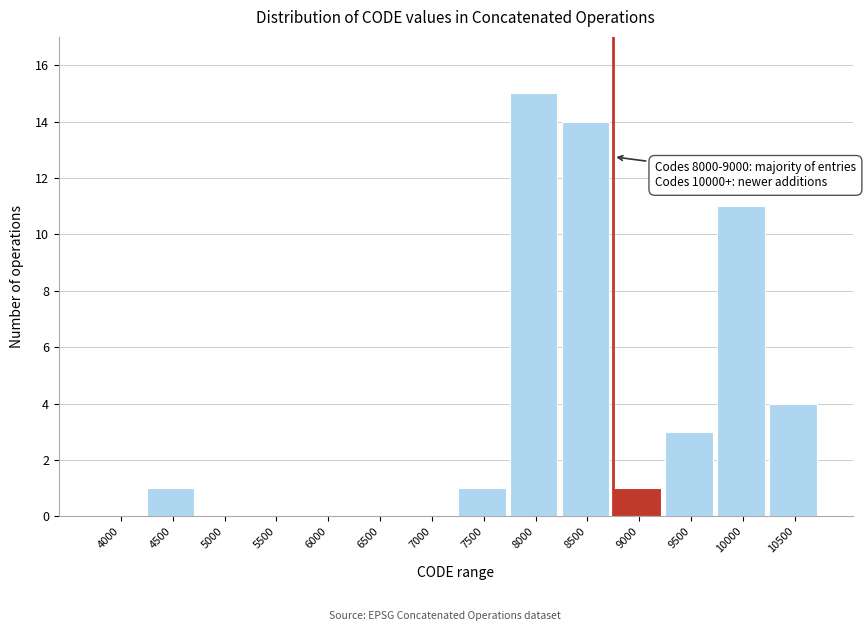

Reading left to right, transcribe all the data shown in this chart.

4000=0	4500=1	5000=0	5500=0	6000=0	6500=0	7000=0	7500=1	8000=15	8500=14	9000=1	9500=3	10000=11	10500=4